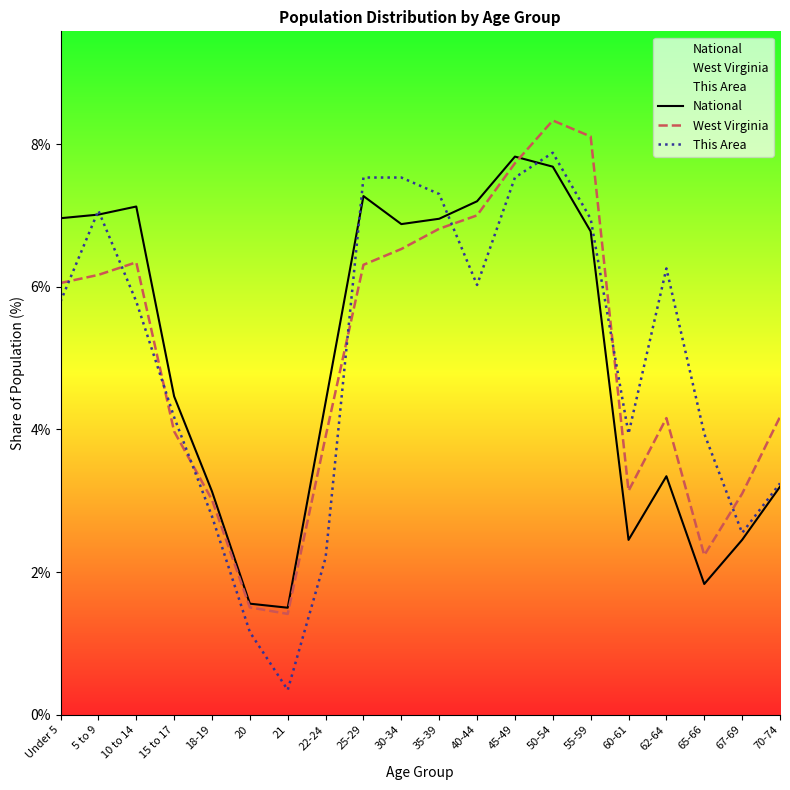

How many values in the This Area series exceed 5?

11